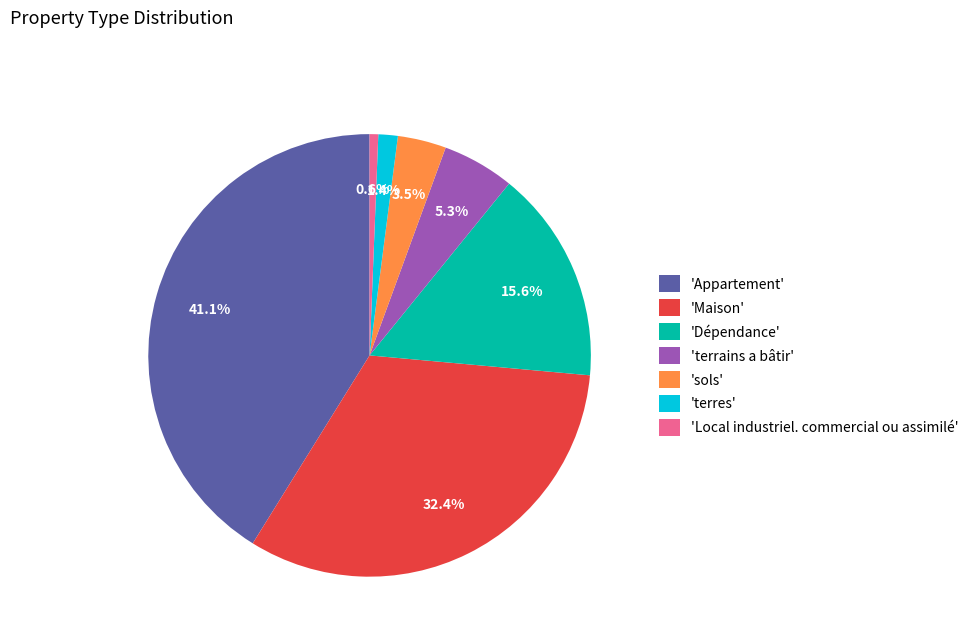

To the nearest percent, what is the difference between the largest and smallest slice percentages?

41%